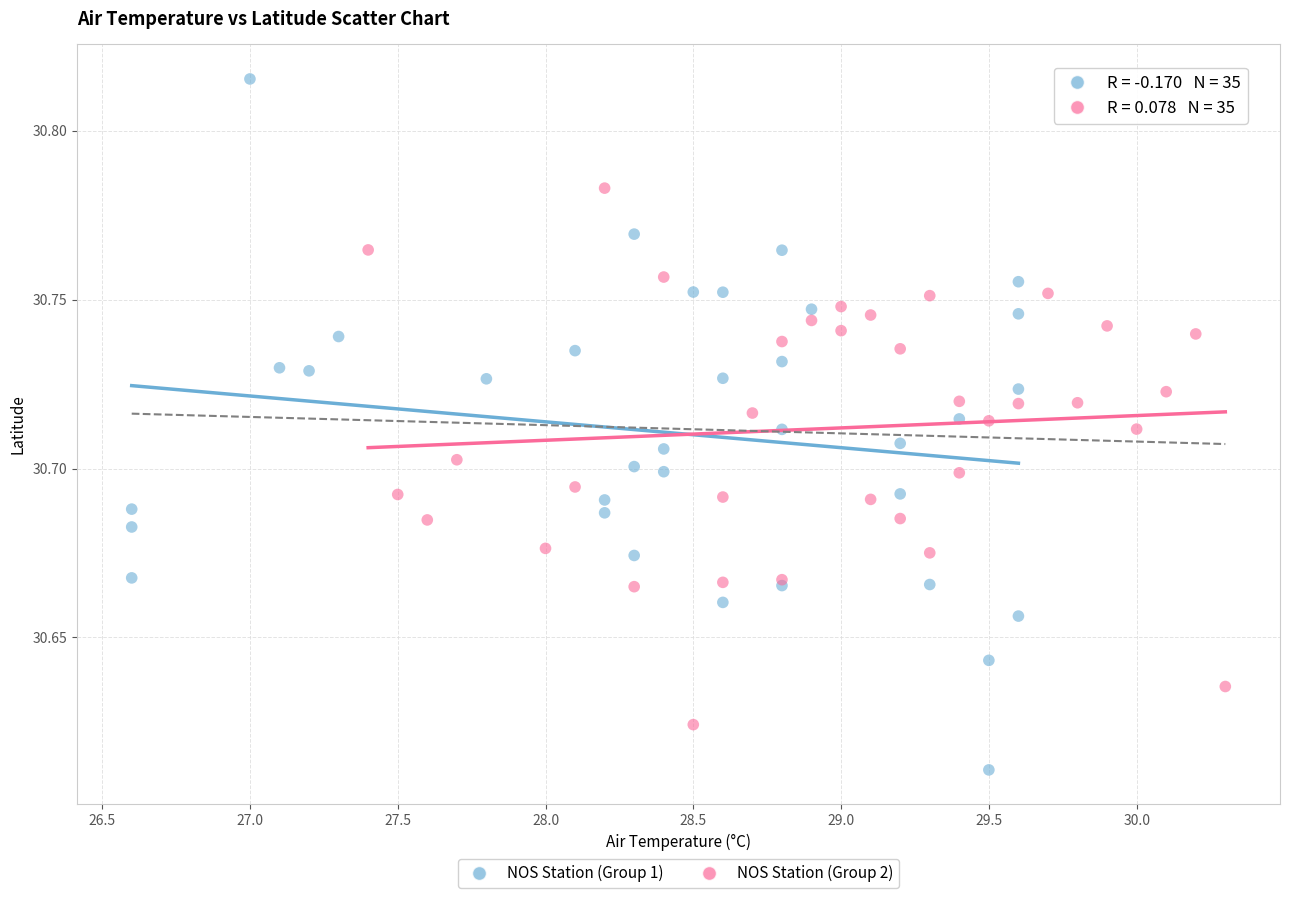

Which series has the largest Y range (max minus min)?

NOS Station (Group 1)